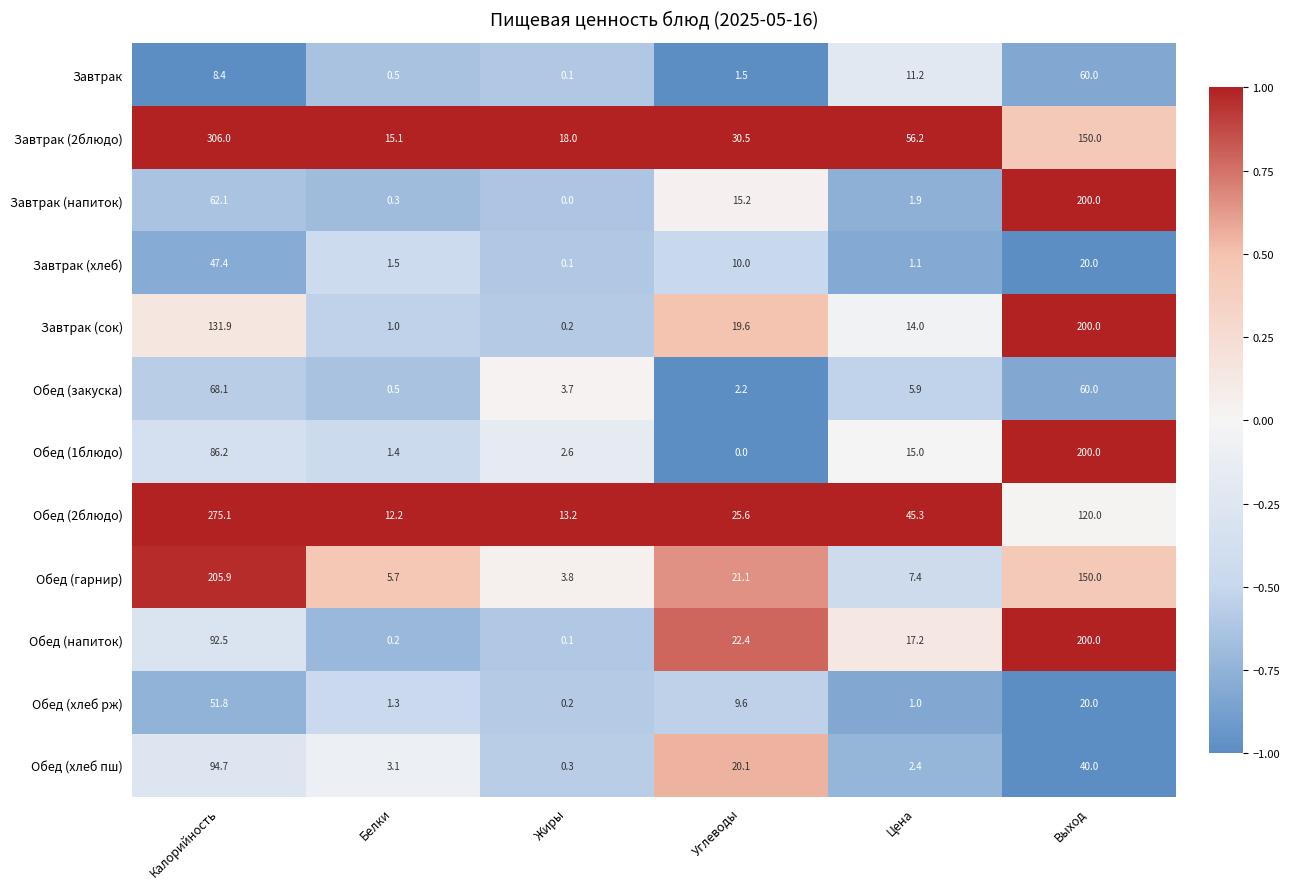

What is the highest value of the Обед (гарнир) series?

205.9